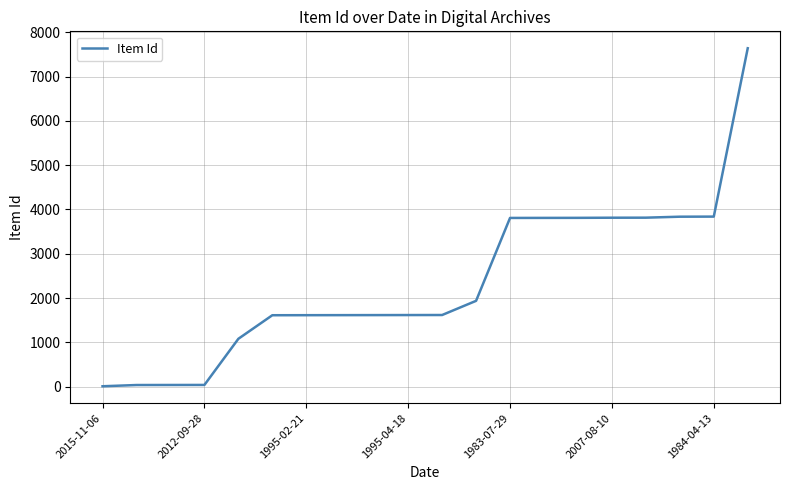

What is the greatest value displayed?

7640